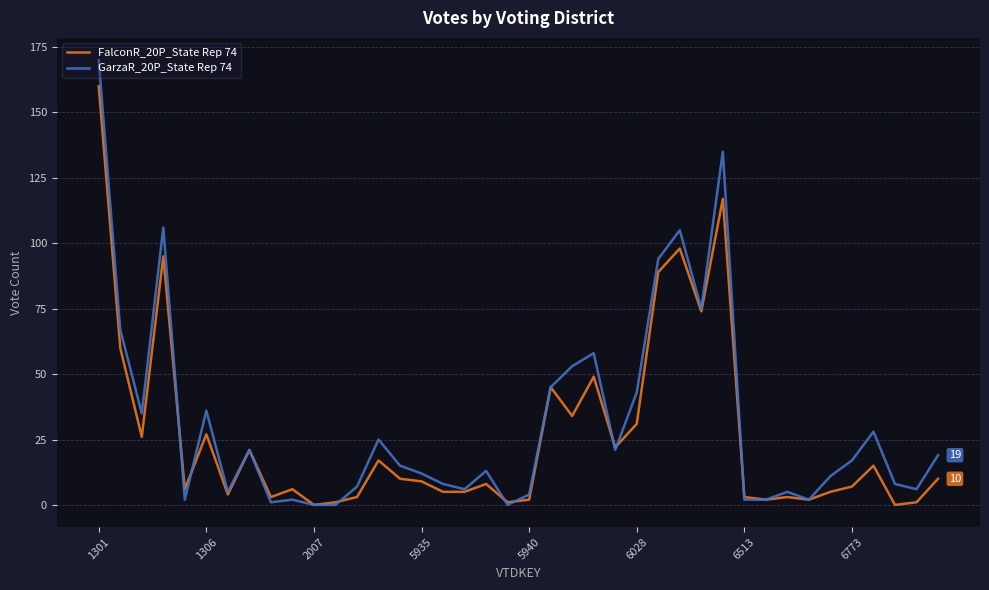

What are all the series names shown in the legend?

FalconR_20P_State Rep 74, GarzaR_20P_State Rep 74